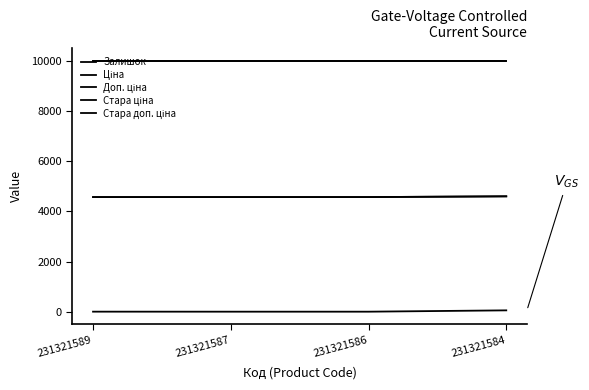

Does the chart display data point markers on the line(s)?

No